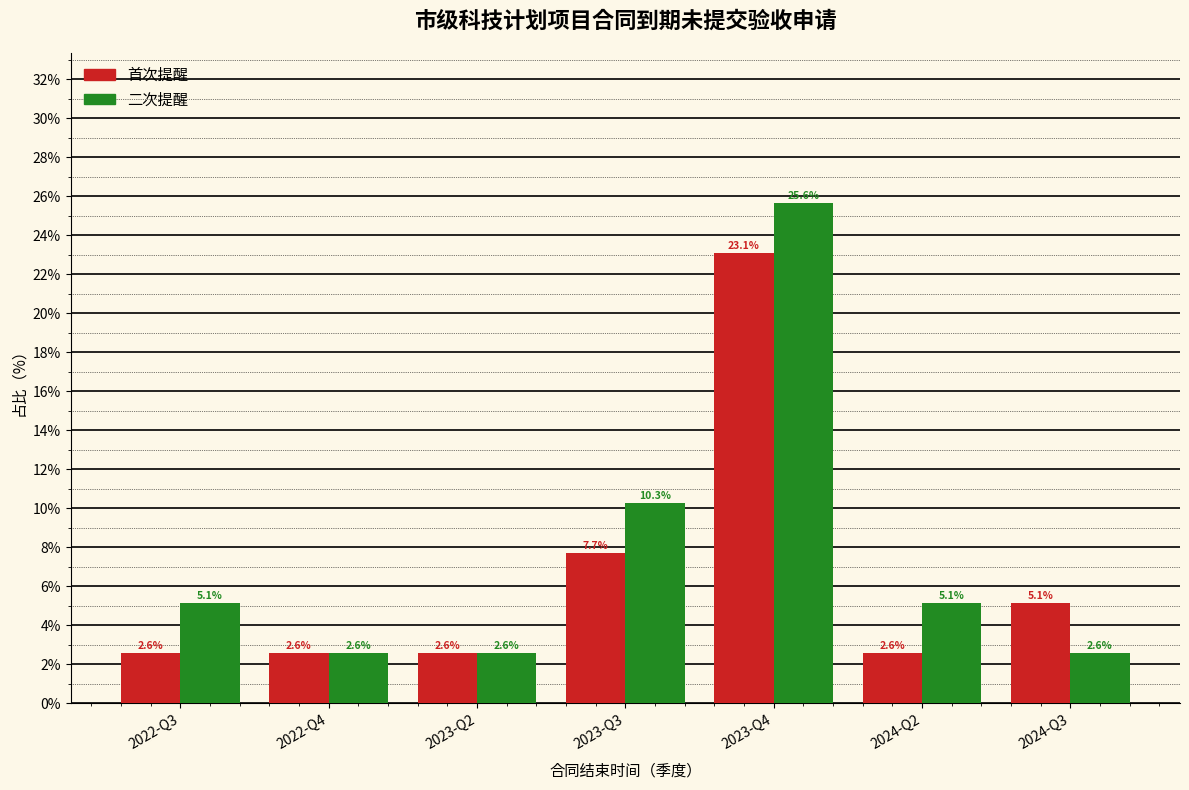

Reading left to right, transcribe all the data shown in this chart.

首次提醒: 2.6	2.6	2.6	7.7	23.1	2.6	5.1
二次提醒: 5.1	2.6	2.6	10.3	25.6	5.1	2.6